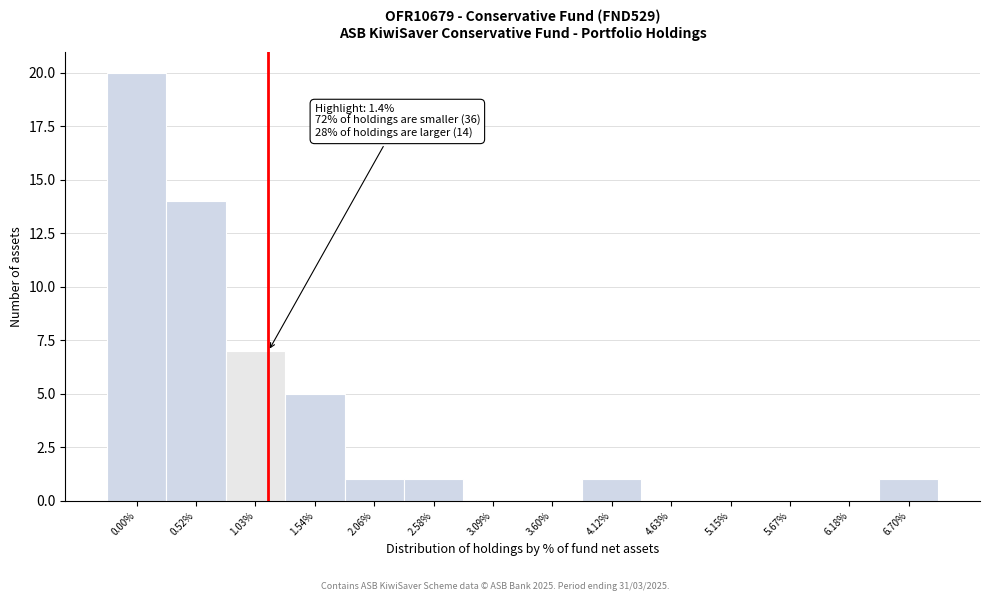

Reading left to right, what are all the values shown in this chart?

0.00%=20	0.52%=14	1.03%=7	1.54%=5	2.06%=1	2.58%=1	3.09%=0	3.60%=0	4.12%=1	4.63%=0	5.15%=0	5.67%=0	6.18%=0	6.70%=1